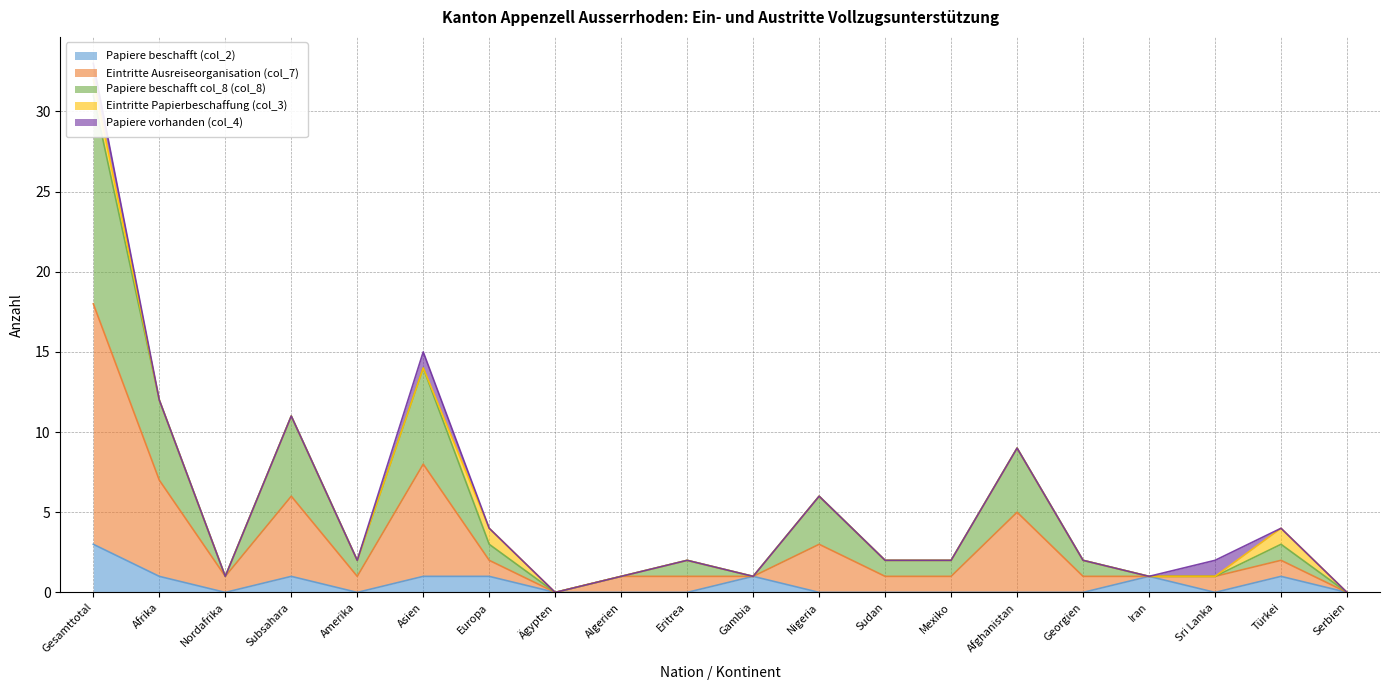

At how many categories does at least one series exceed 24?

1